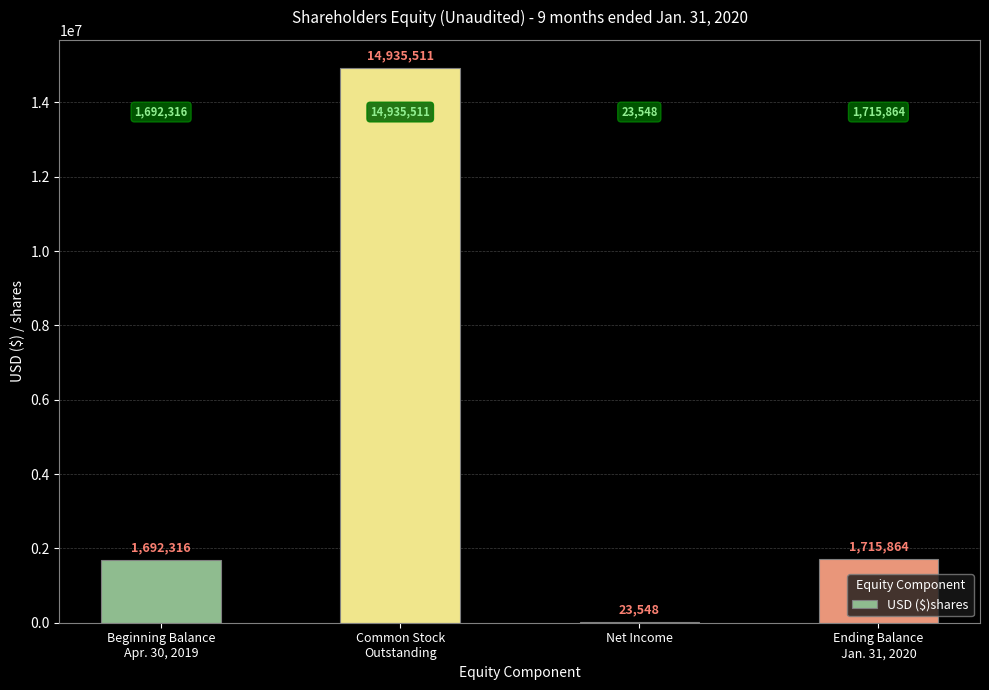

Read the value at Net Income, to the nearest 100.

23500